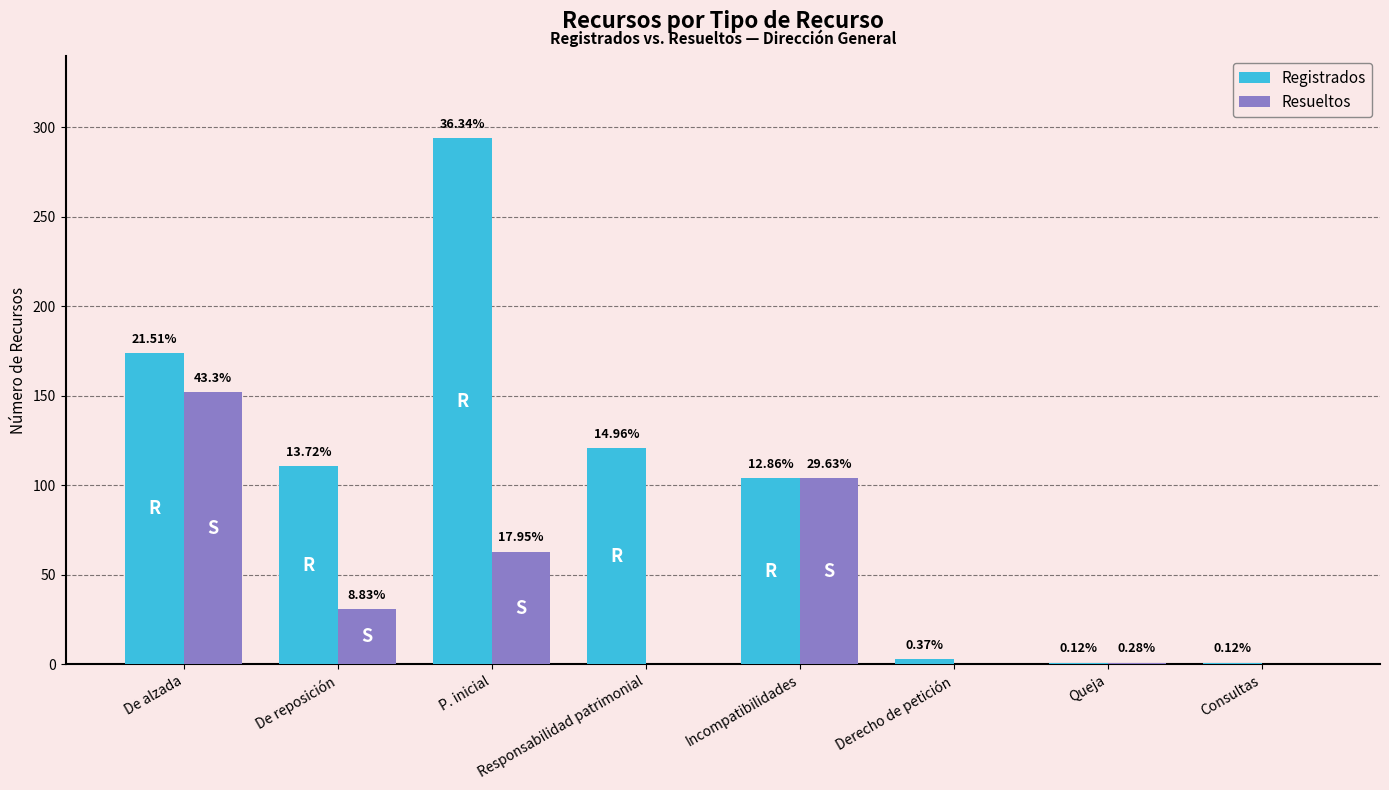

What is the total value across all series at Incompatibilidades?

208